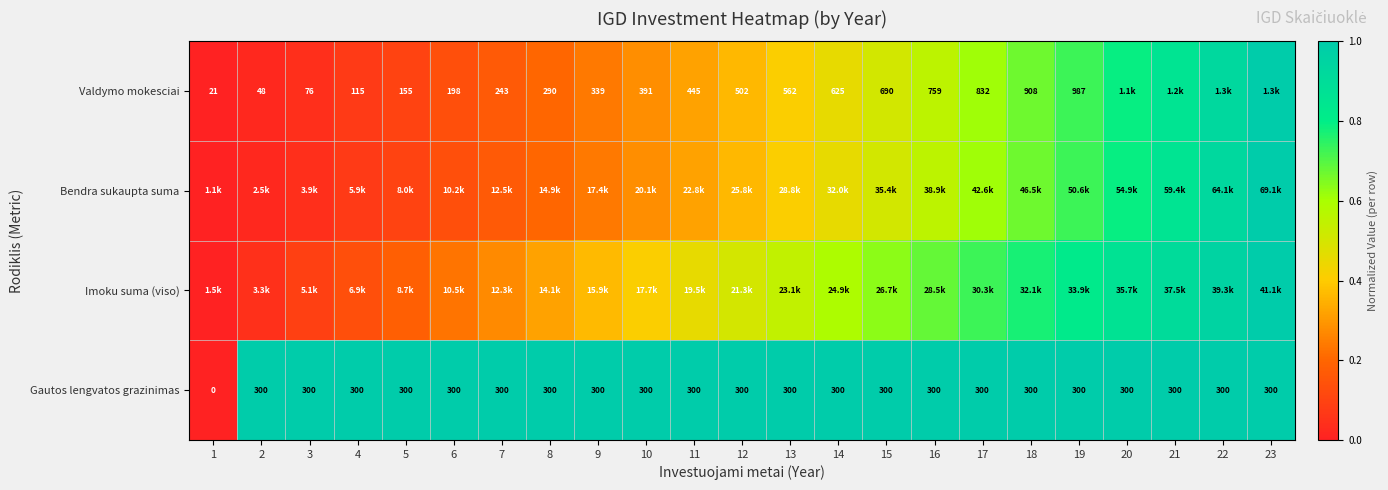

How many data points in Gautos lengvatos grazinimas are less than 300?

1